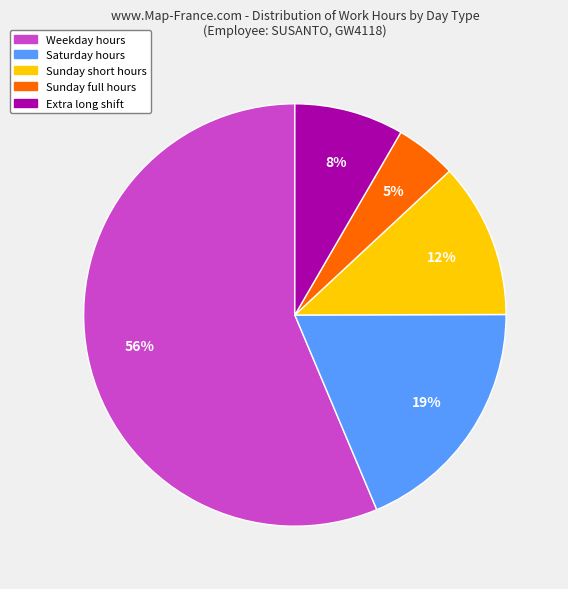

Is there a majority slice in this chart?

Yes